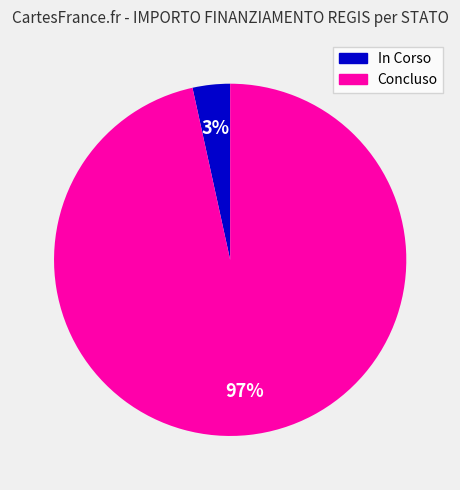

How many slices are in this pie chart?

2